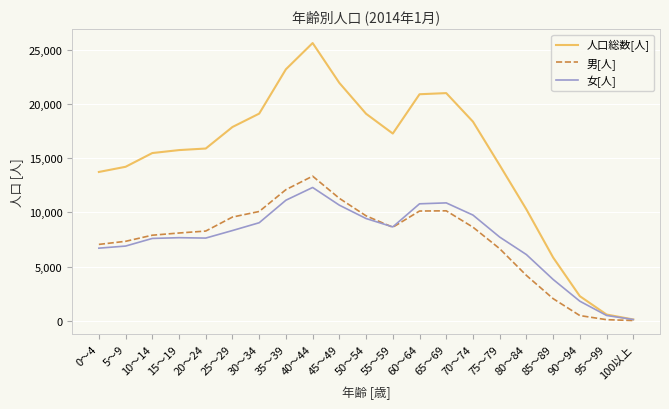

The value of 人口総数[人] at 15～19 is 15760. True or false?

True